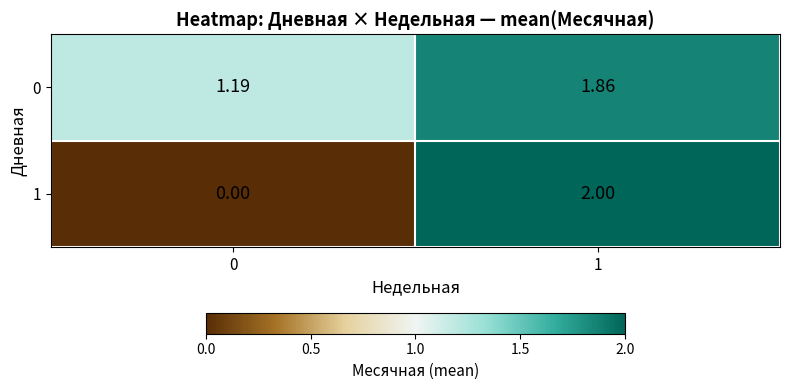

How many distinct data groups are displayed?

2